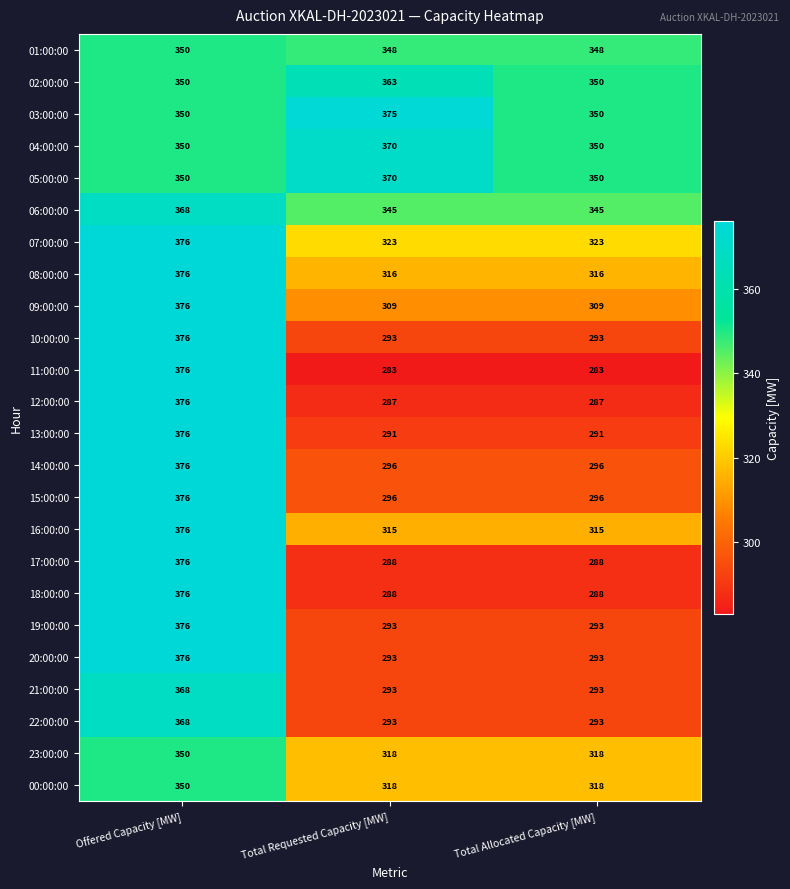

The value of 17:00:00 at Total Requested Capacity [MW] is 152. True or false?

False